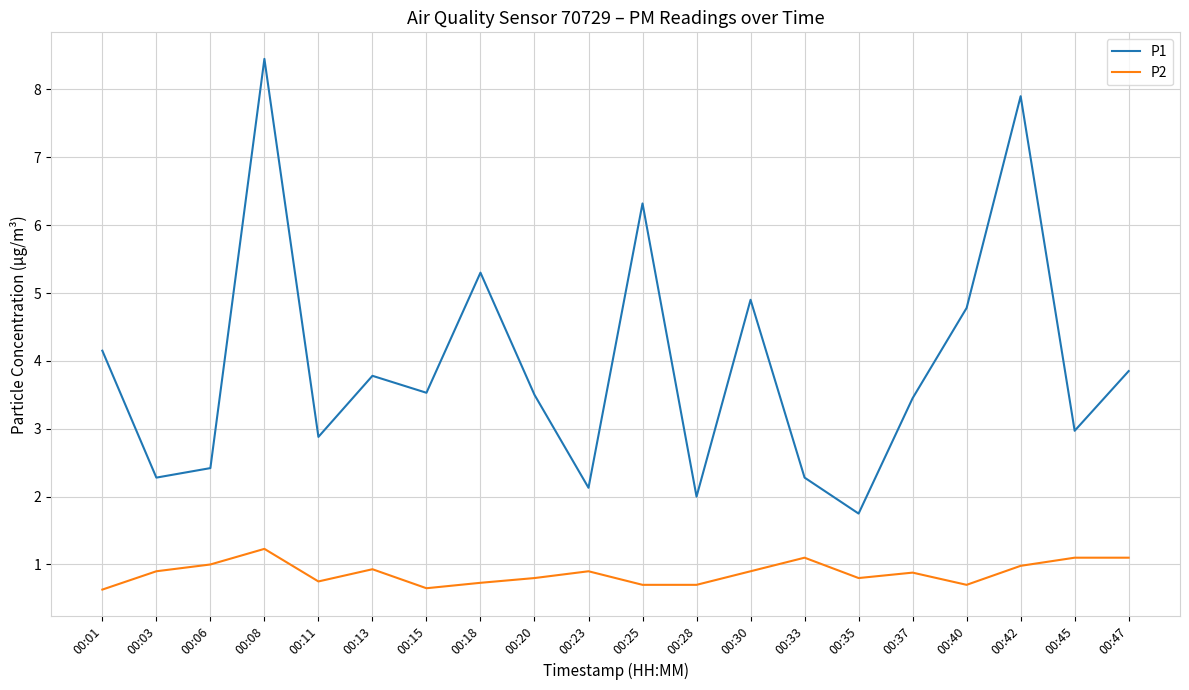

Which series has the largest range (max minus min)?

P1